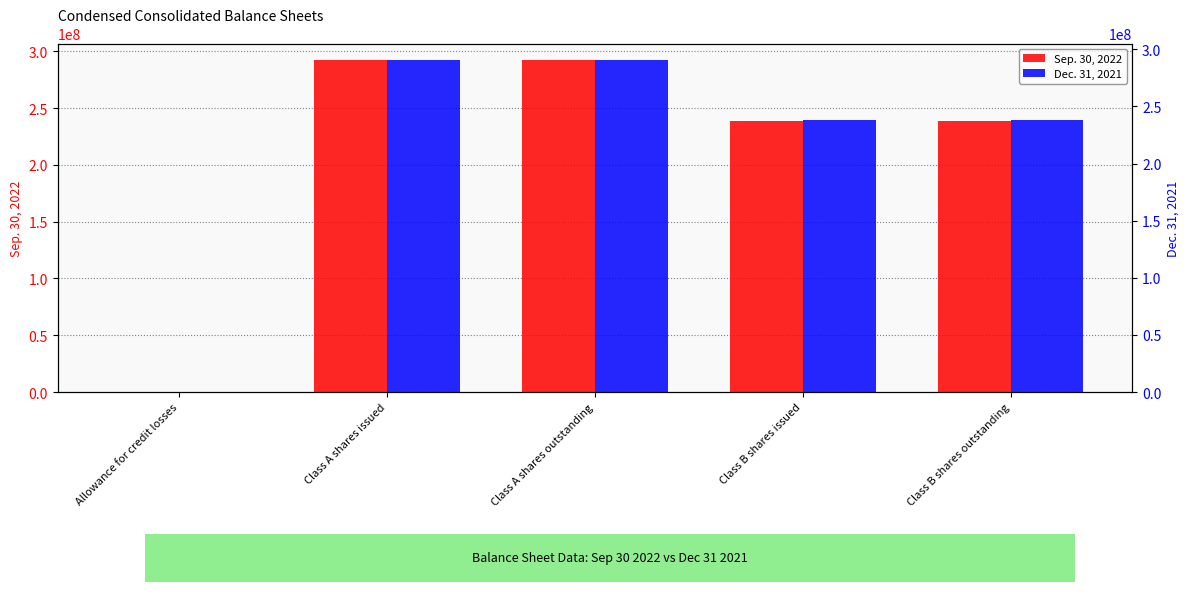

What position from the left is Class A shares outstanding?

3